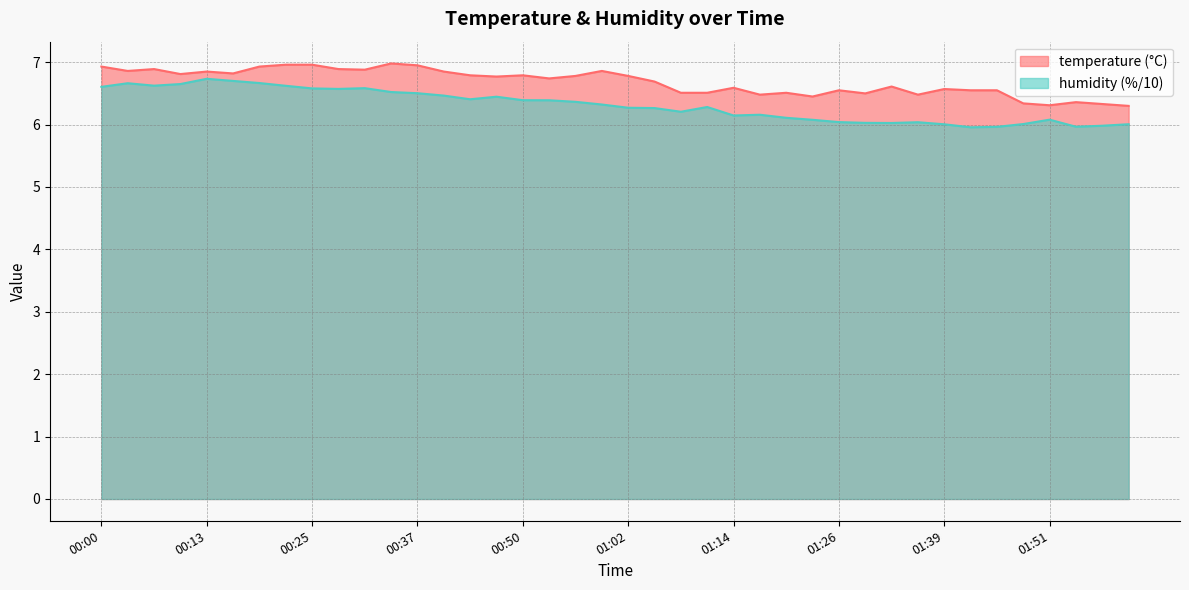

List the labels in order of humidity value, smallest first.

01:42, 01:45, 01:54, 01:58, 01:39, 02:01, 01:48, 01:33, 01:29, 01:36, 01:26, 01:23, 01:51, 01:20, 01:14, 01:17, 01:08, 01:05, 01:02, 01:11, 00:59, 00:56, 00:53, 00:50, 00:43, 00:46, 00:40, 00:37, 00:34, 00:28, 00:25, 00:31, 00:00, 00:22, 00:06, 00:09, 00:03, 00:19, 00:16, 00:13